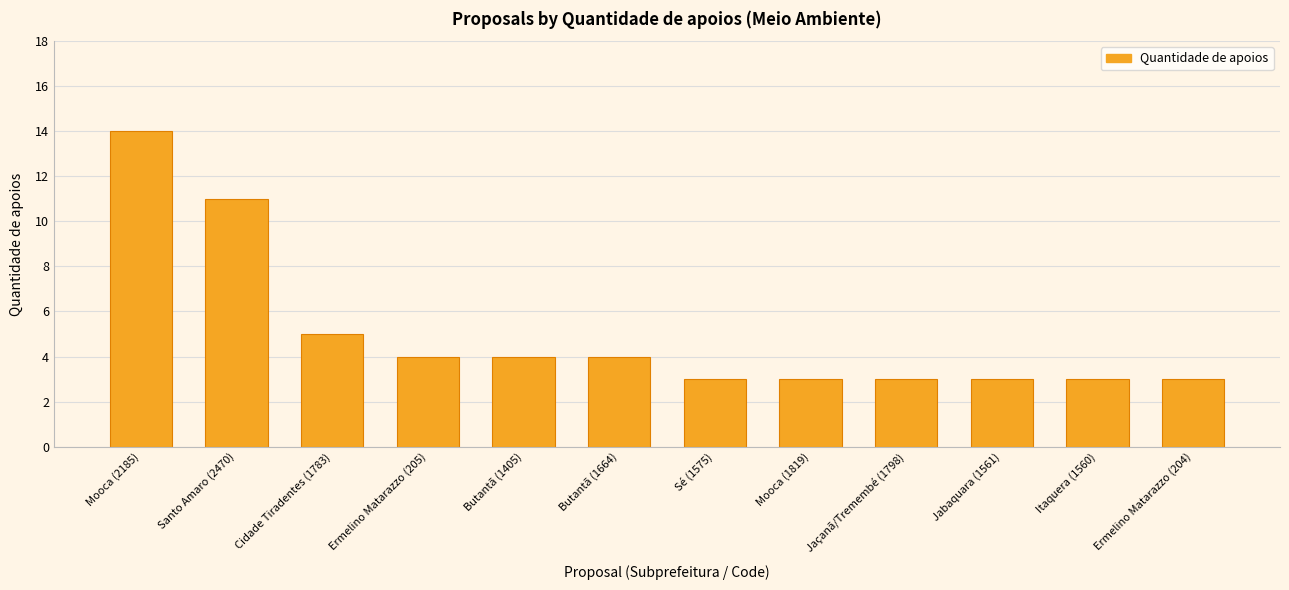

What is the maximum value shown in the chart?

14